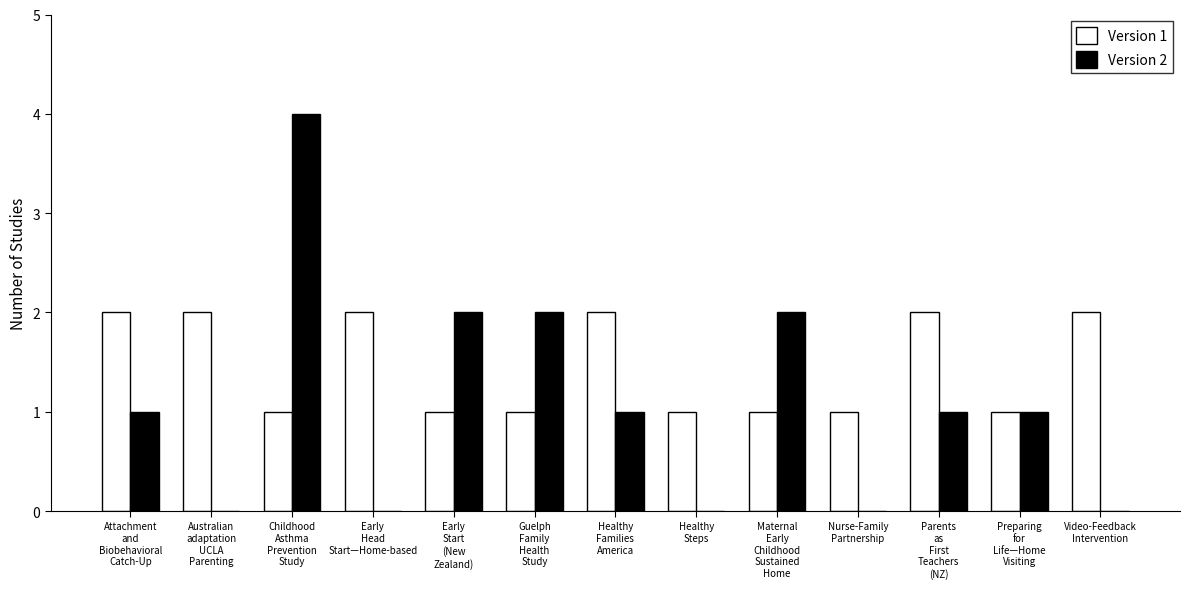

Is it true that Version 1 equals 2 at Healthy
Families
America?

True